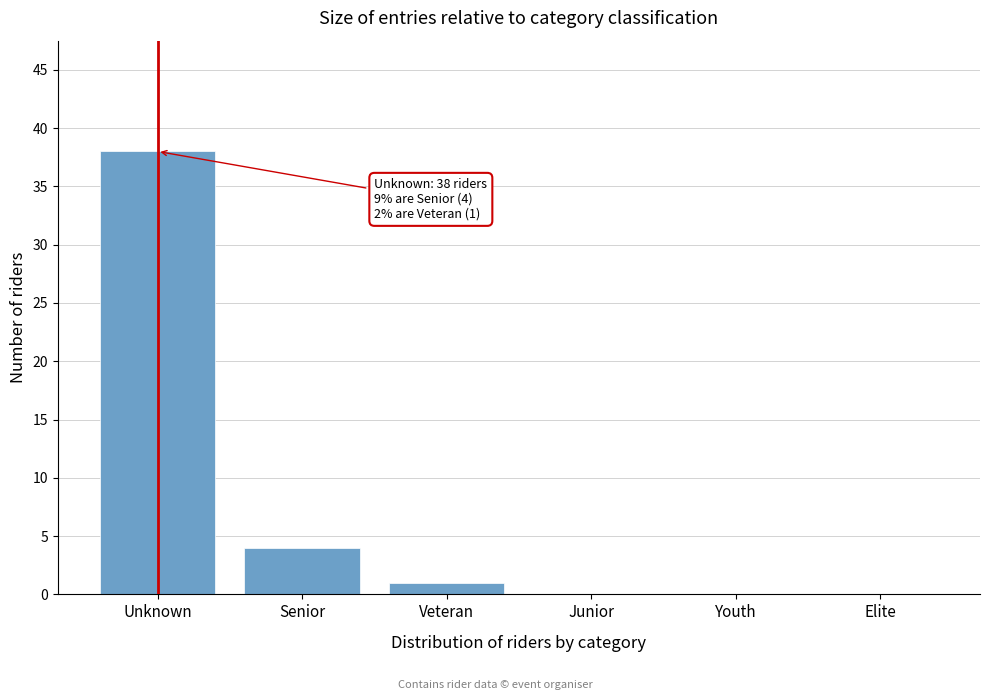

Reading left to right, transcribe all the data shown in this chart.

Unknown=38	Senior=4	Veteran=1	Junior=0	Youth=0	Elite=0